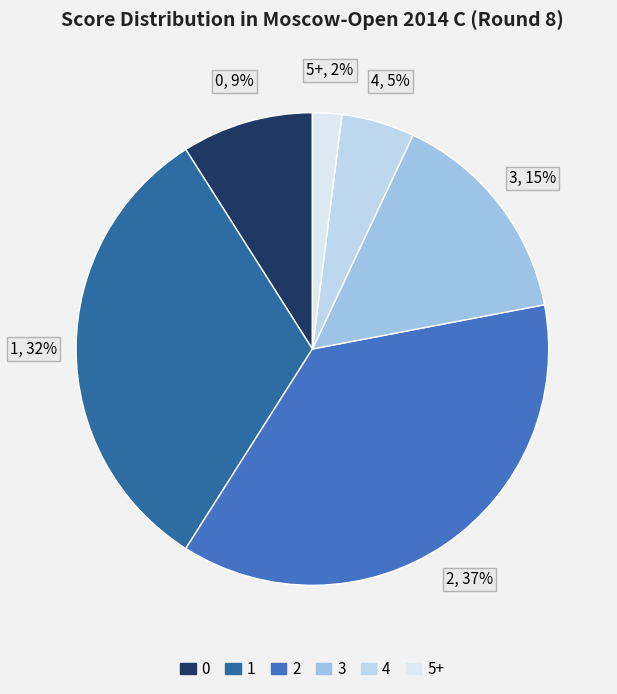

To the nearest percent, what is the difference between the 2 and 5+ slice percentages?

35%